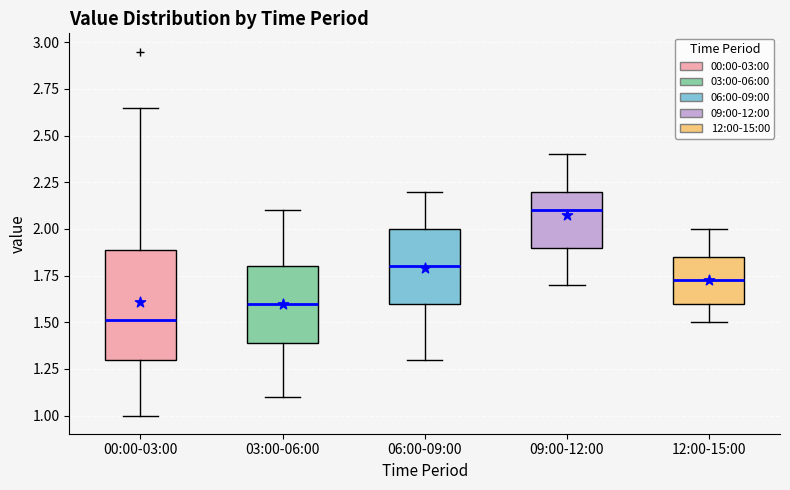

Reading left to right, transcribe this box plot: for each box, give where its median line is, the range the box spans, and where its two whiskers end, as read against the y-axis. The values are not printed on the chart, so give them approximately, as read against the axis.

00:00-03:00: median 1.50, box 1.30 to 1.90, whiskers 1.00 to 2.65
03:00-06:00: median 1.60, box 1.40 to 1.80, whiskers 1.10 to 2.10
06:00-09:00: median 1.80, box 1.60 to 2.00, whiskers 1.30 to 2.20
09:00-12:00: median 2.10, box 1.90 to 2.20, whiskers 1.70 to 2.40
12:00-15:00: median 1.75, box 1.60 to 1.85, whiskers 1.50 to 2.00